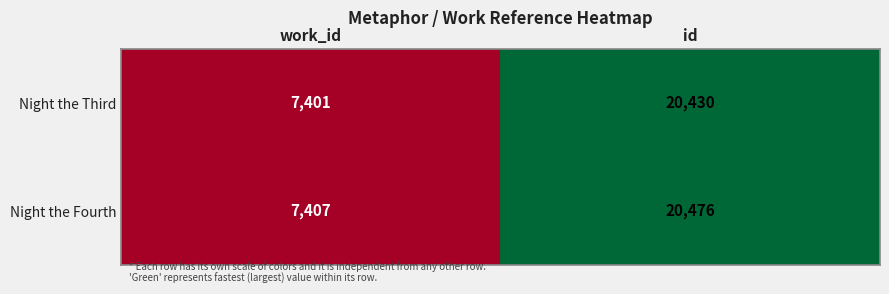

How many data points does each series have?

2